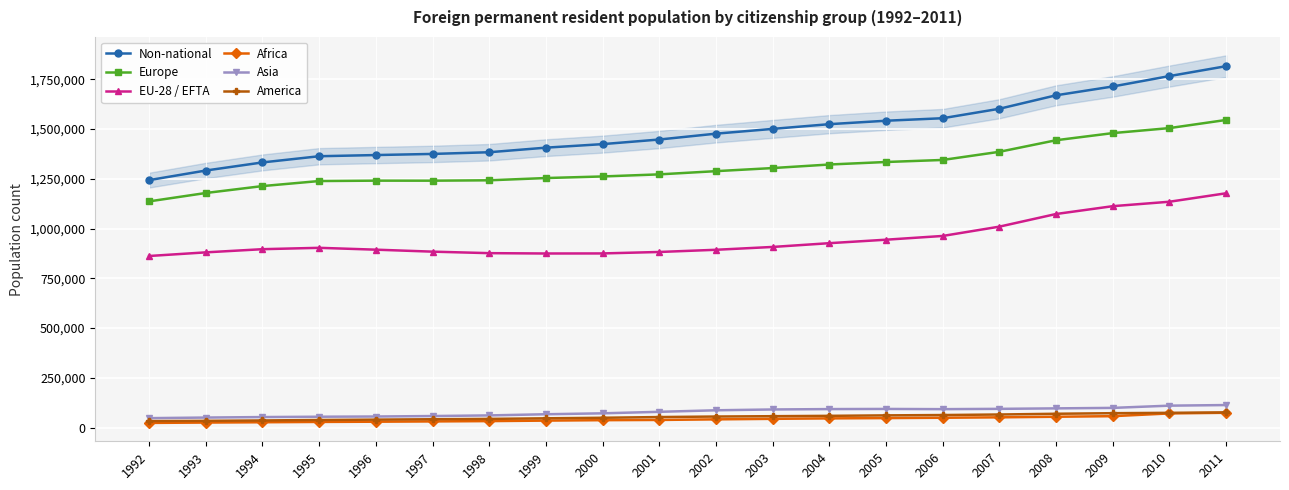

True or false: Non-national and Asia intersect in this chart.

False